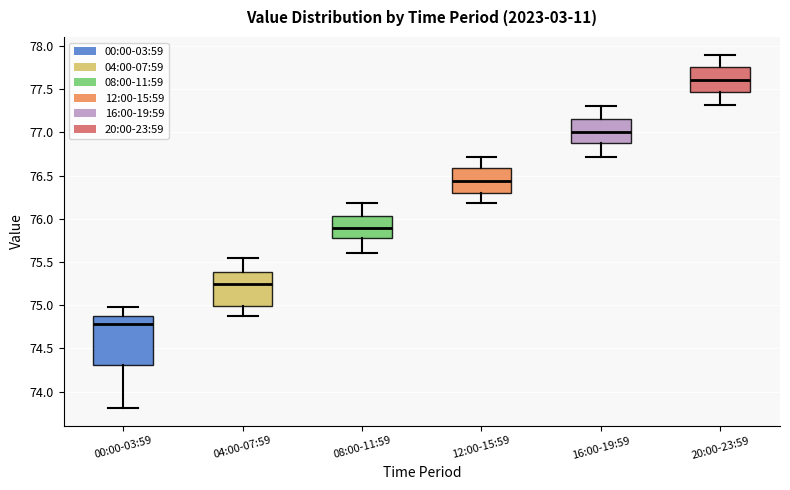

Which box has the lowest median line?

00:00-03:59